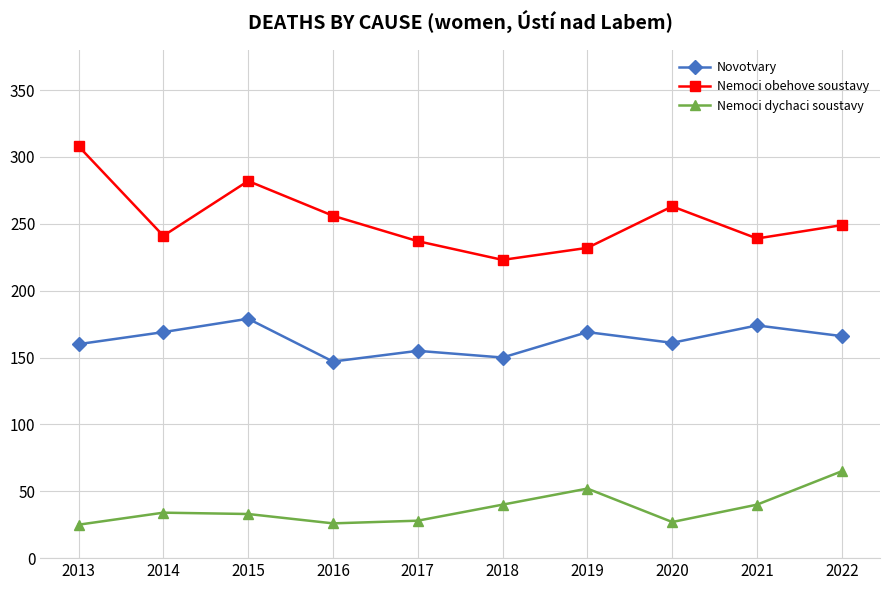

The value of Nemoci dychaci soustavy at 2013 is 25. True or false?

True